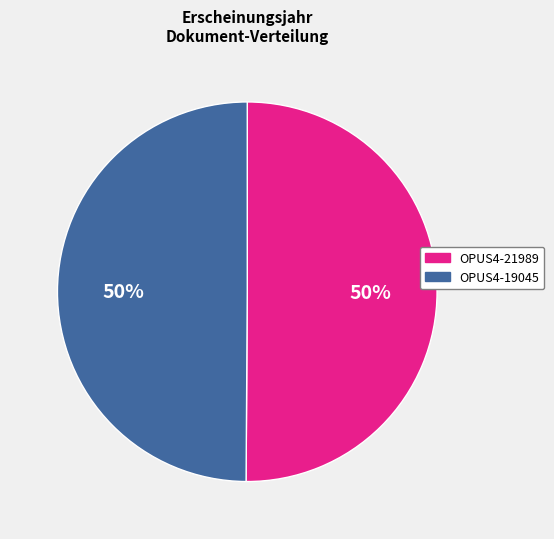

To the nearest percent, what is the combined percentage of OPUS4-21989 and OPUS4-19045?

100%